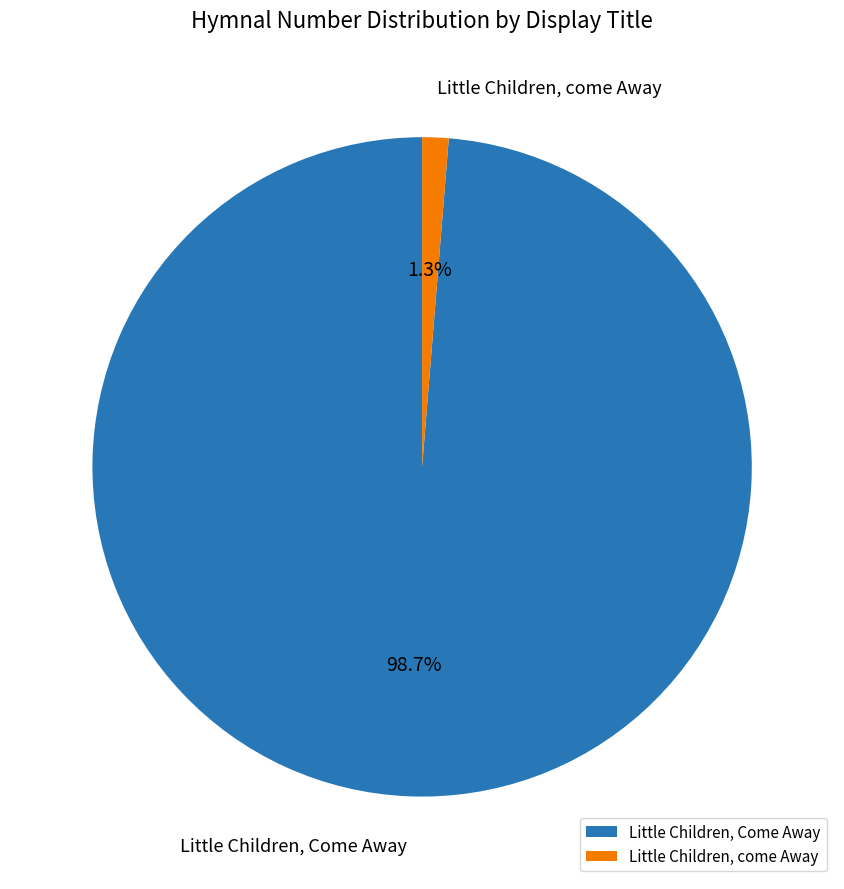

To the nearest percent, what is the average slice percentage?

50%